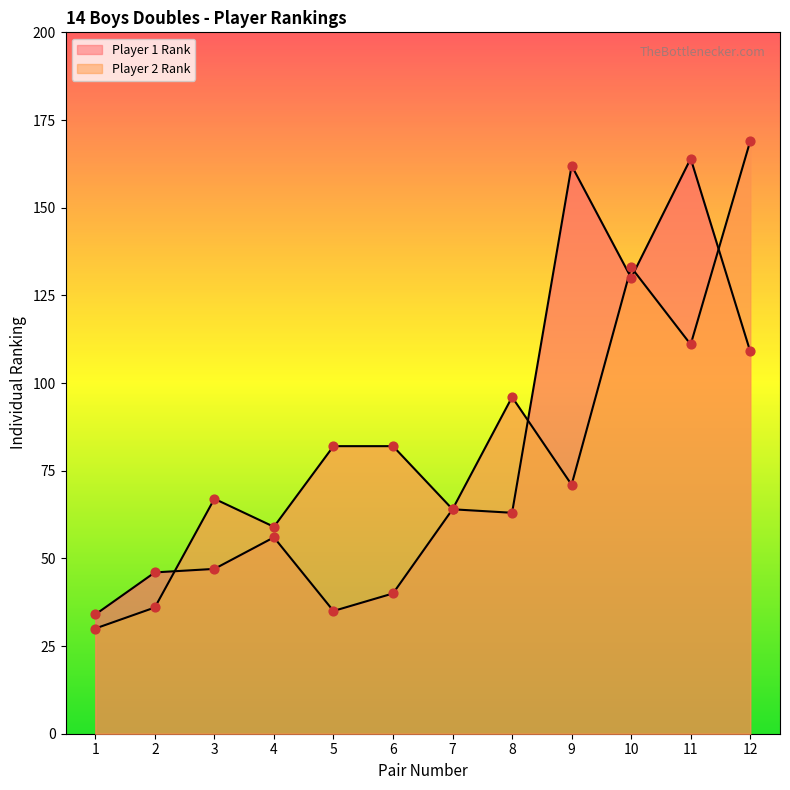

Is the value of Player 2 Rank at 4 greater than the value of Player 1 Rank at 3?

Yes